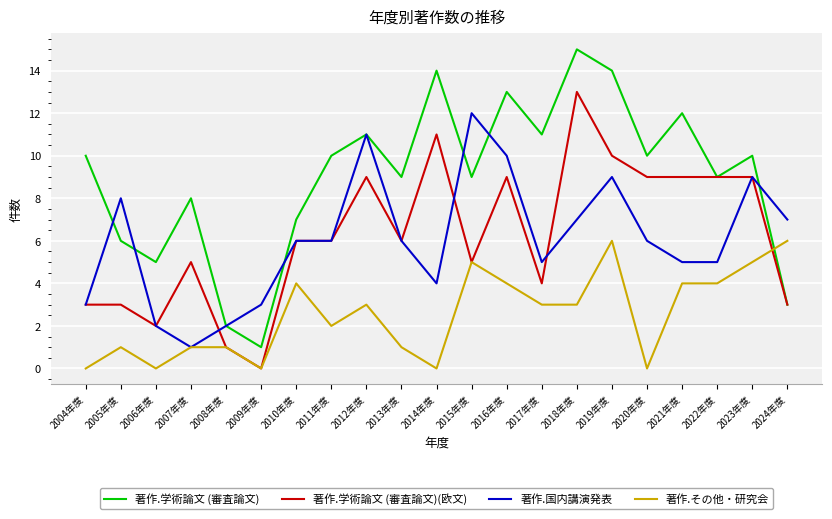

True or false: 著作.学術論文 (審査論文) has a value of 3 at 2024年度.

True